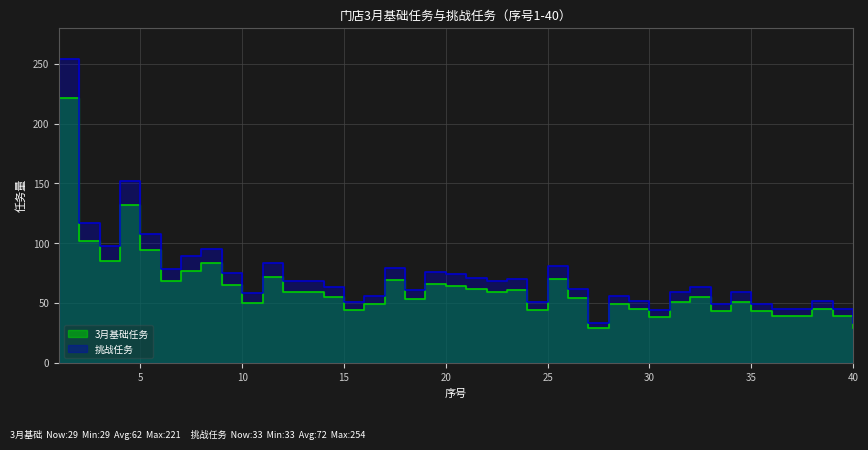

True or false: 3月基础任务 has more than 2 interior local peaks.

True